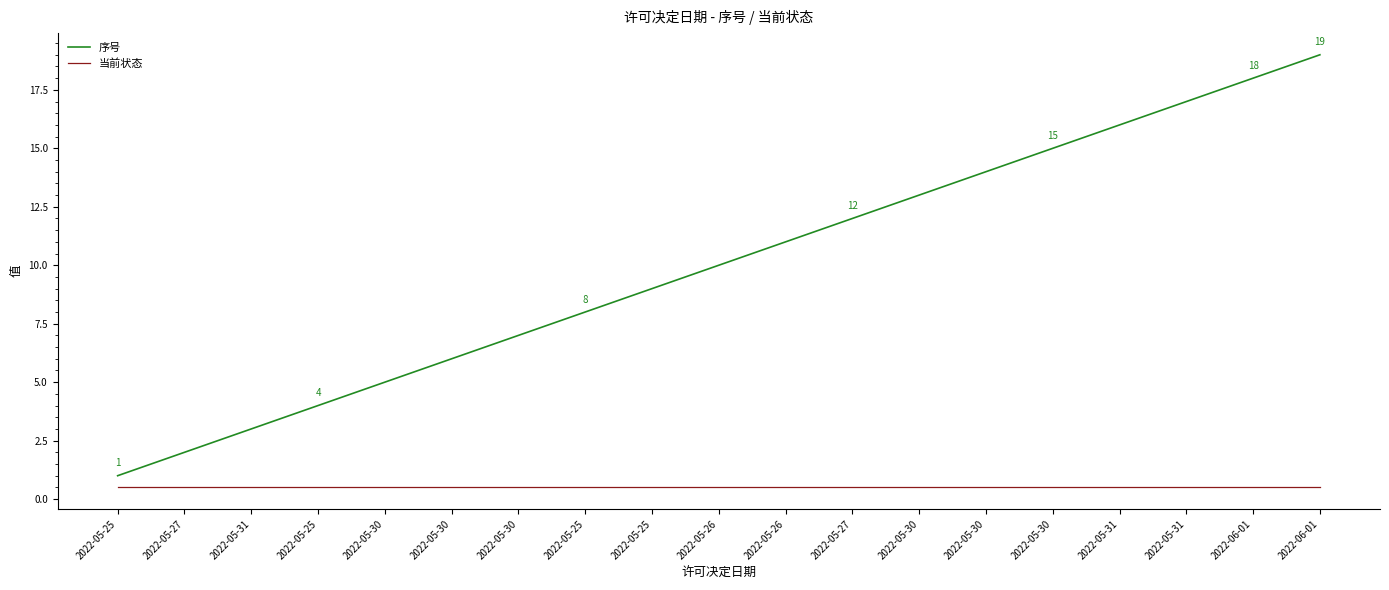

List the series in order of their overall mean, lowest first.

当前状态, 序号